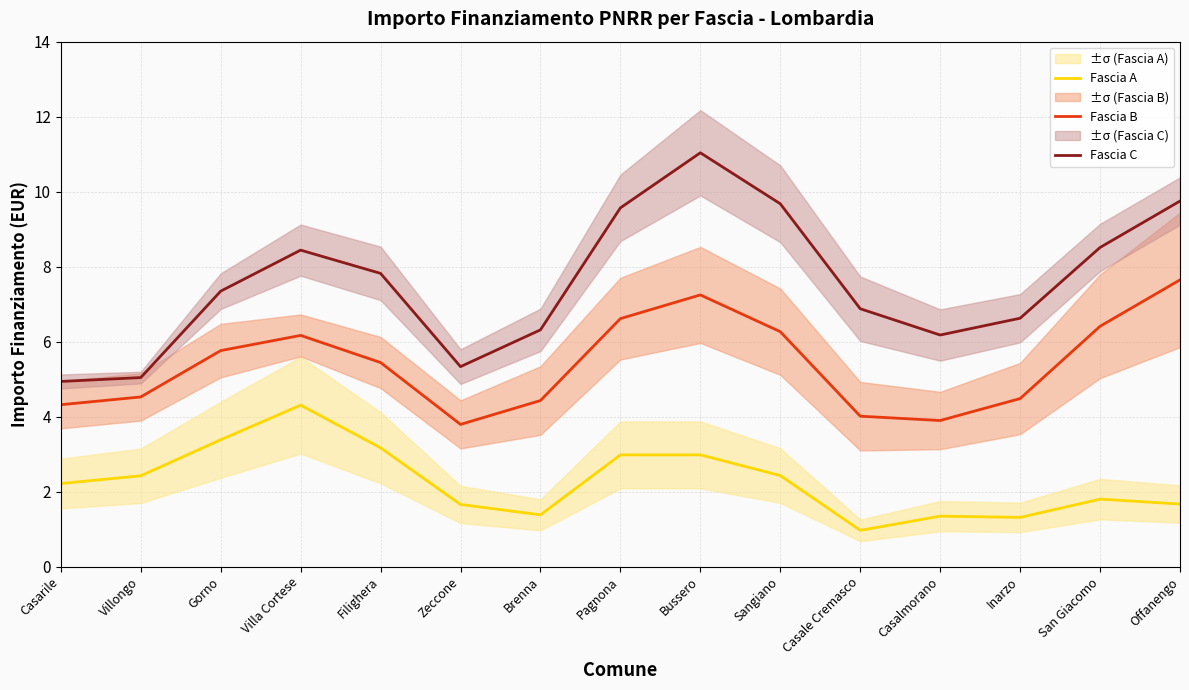

How many lines are shown in the chart?

3